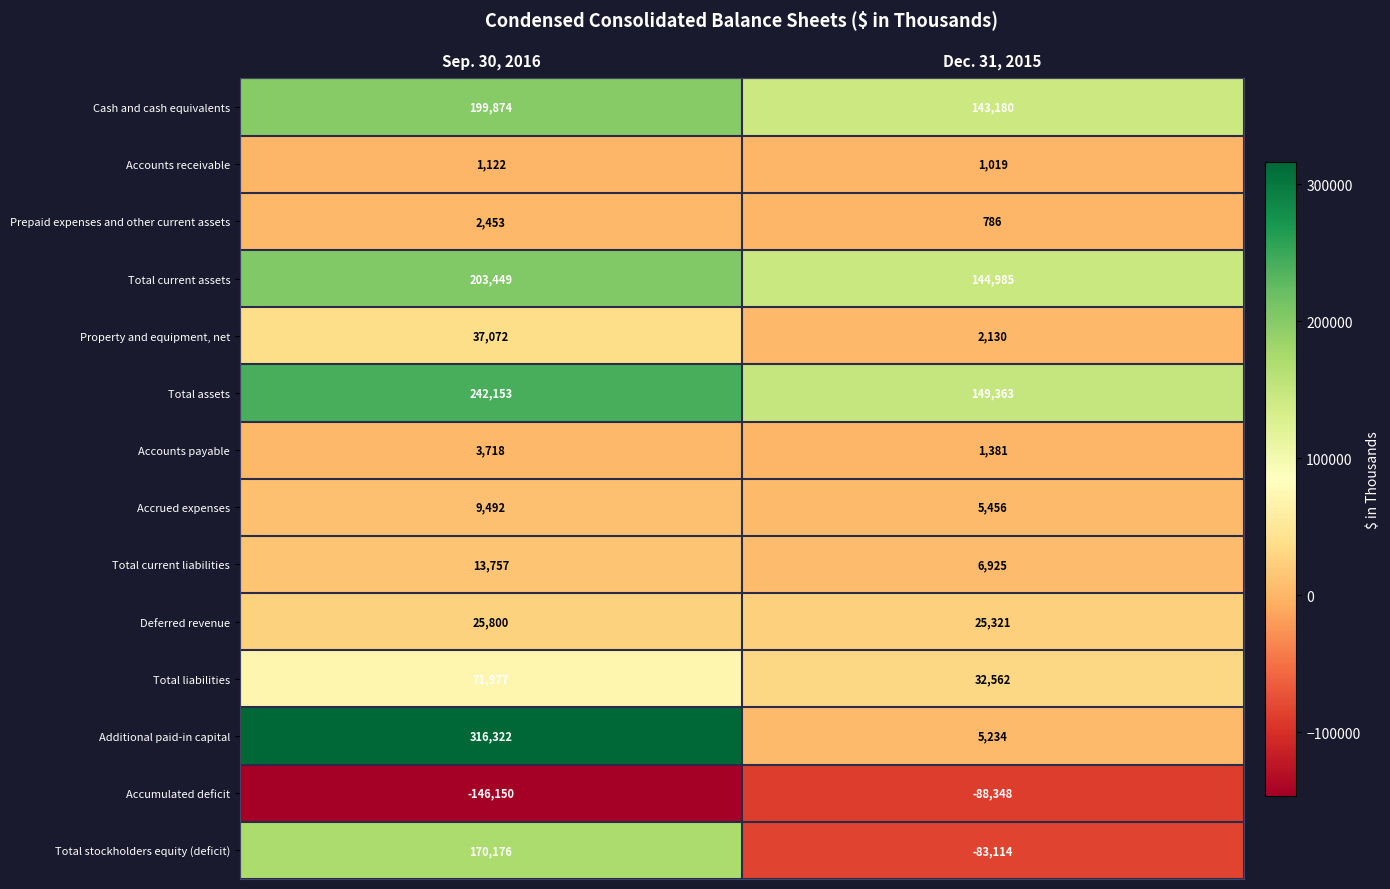

Which series has the widest spread of values?

Additional paid-in capital